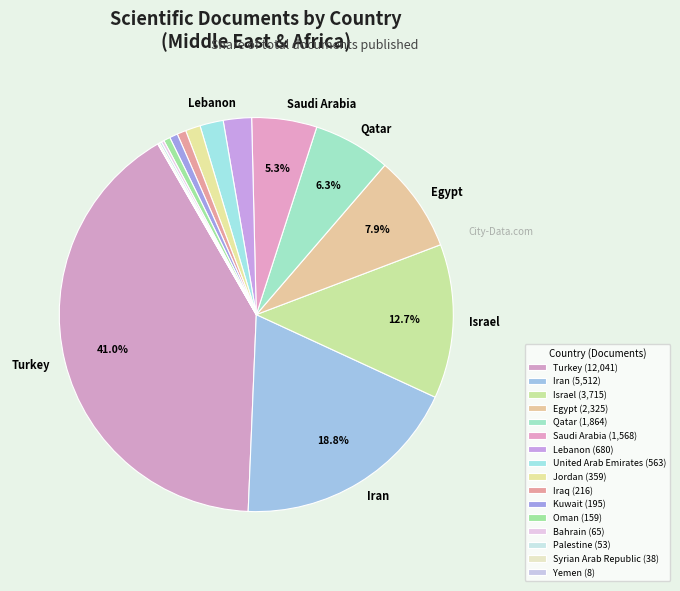

To the nearest percent, what is the average slice percentage?

6%